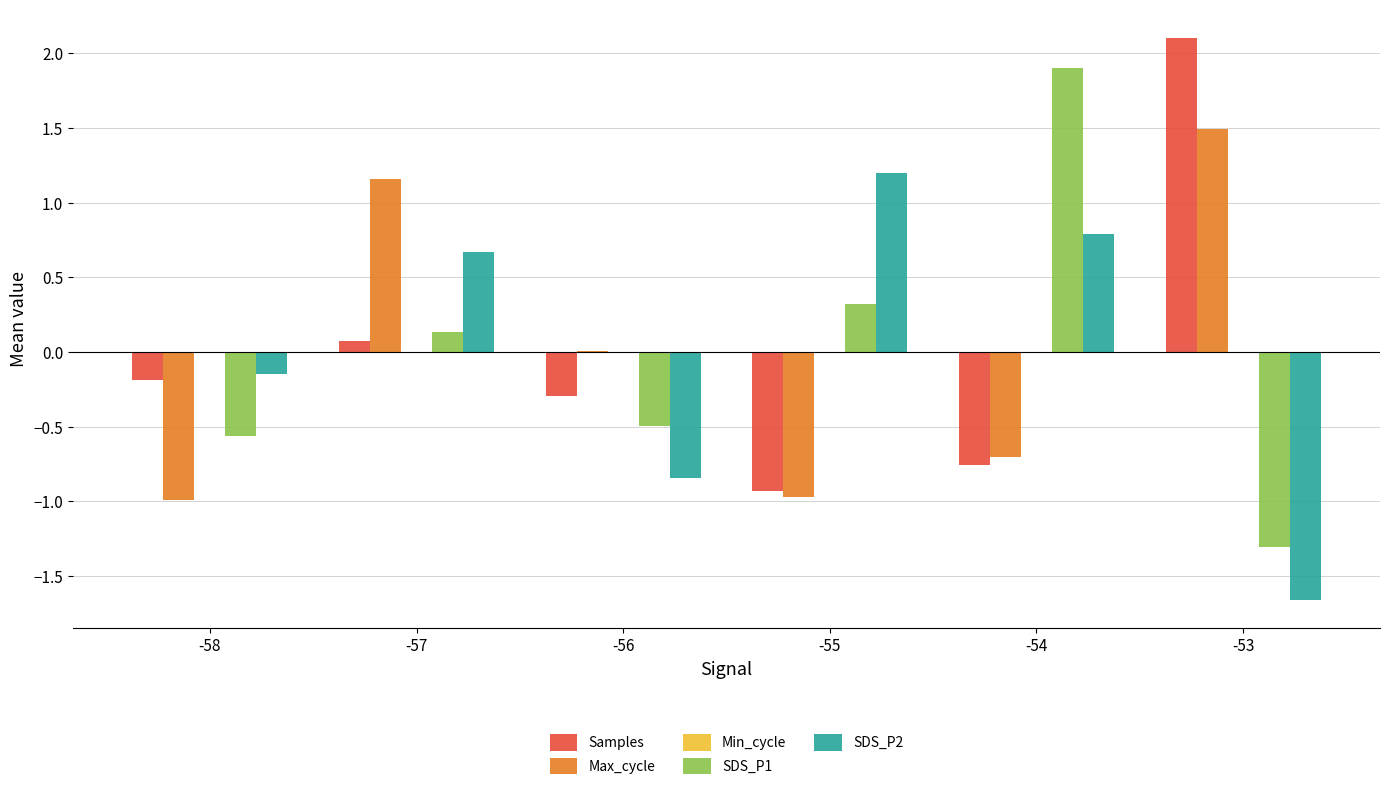

True or false: SDS_P1 has a value of -0.1 at -56.

False